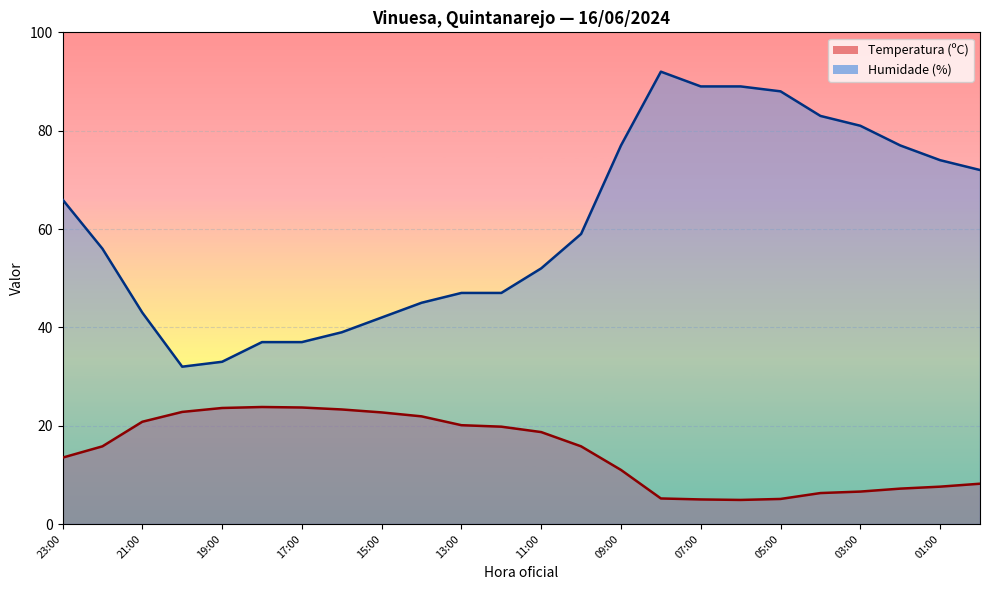

How many data points in Temperatura (ºC) are less than 15?

11